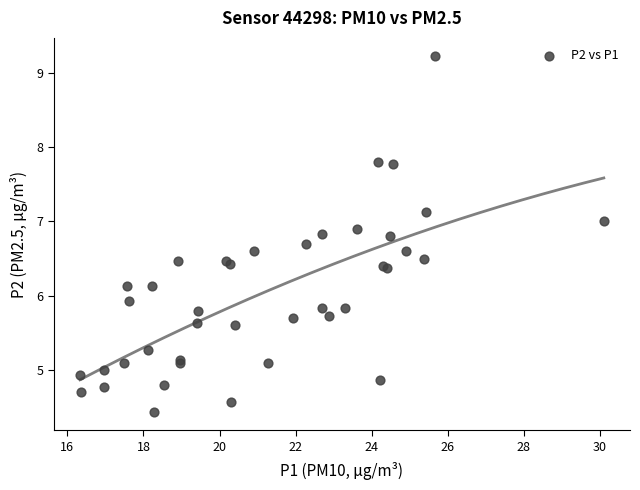

What Y value in the scatter plot is closest to 6?

5.9